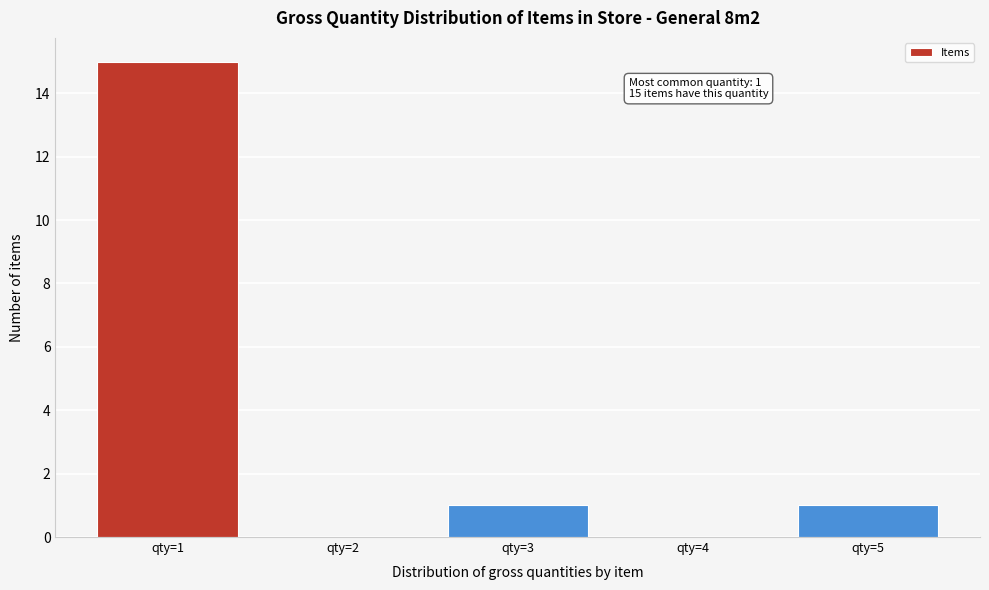

Reading left to right, transcribe all the data shown in this chart.

qty=1=15	qty=2=0	qty=3=1	qty=4=0	qty=5=1